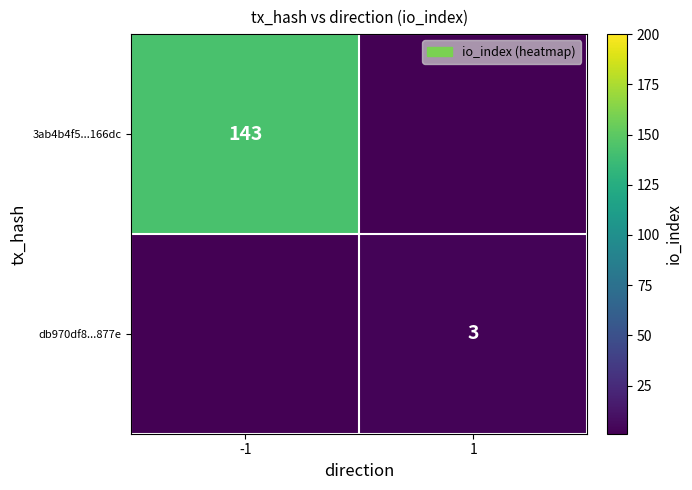

Between 1 and -1, which is larger?

-1